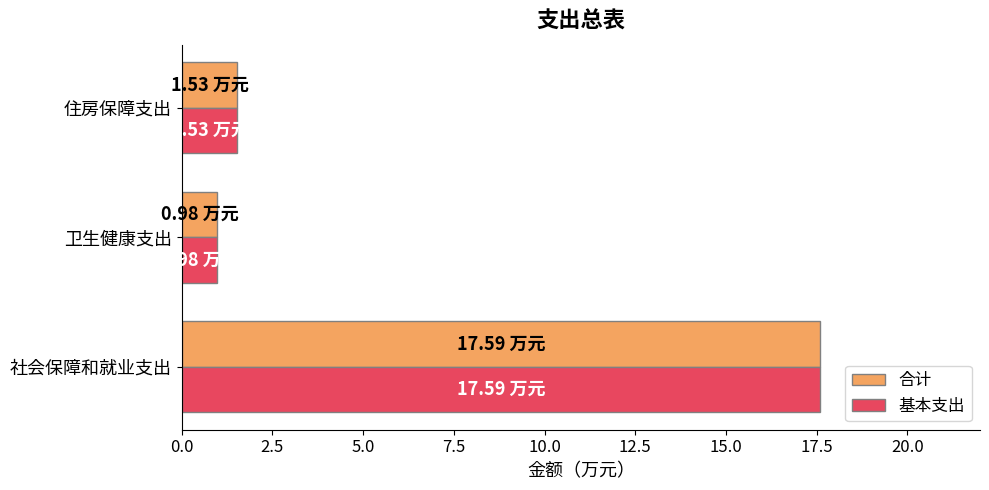

Is the value of 基本支出 at 卫生健康支出 greater than the value of 合计 at 社会保障和就业支出?

No